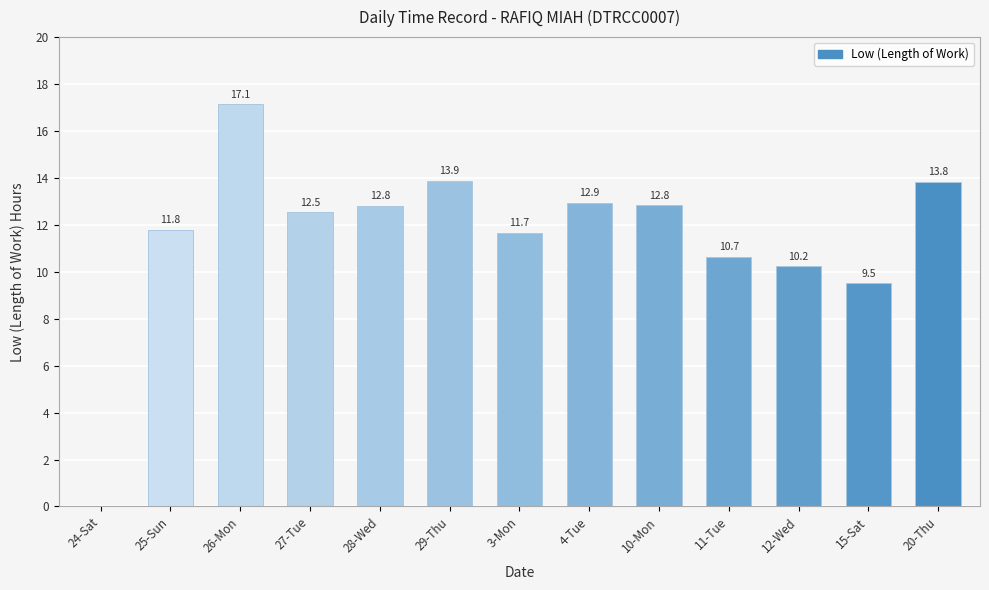

Is it true that the value at 15-Sat is 9.5?

True